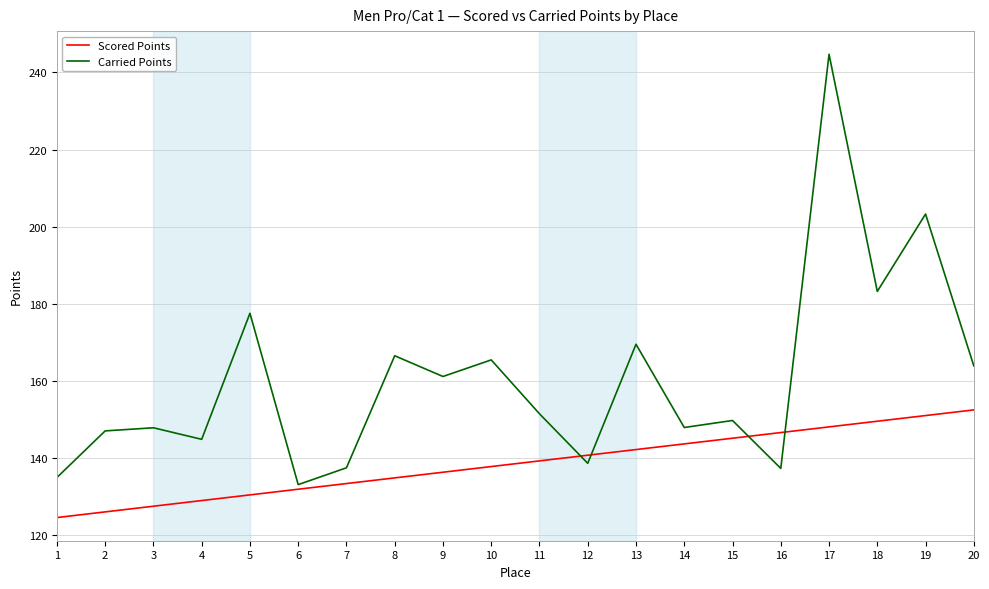

True or false: Carried Points has a value of 165.5 at 10.

True